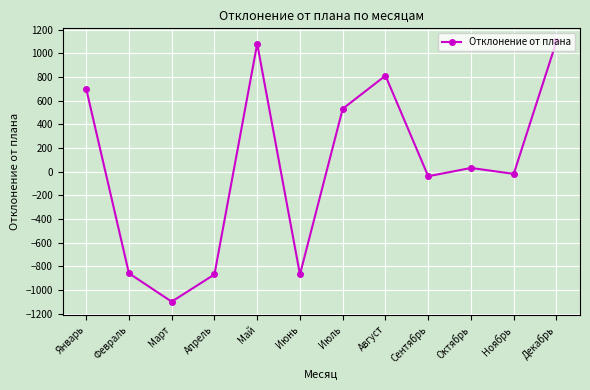

What is the smallest value displayed?

-1100